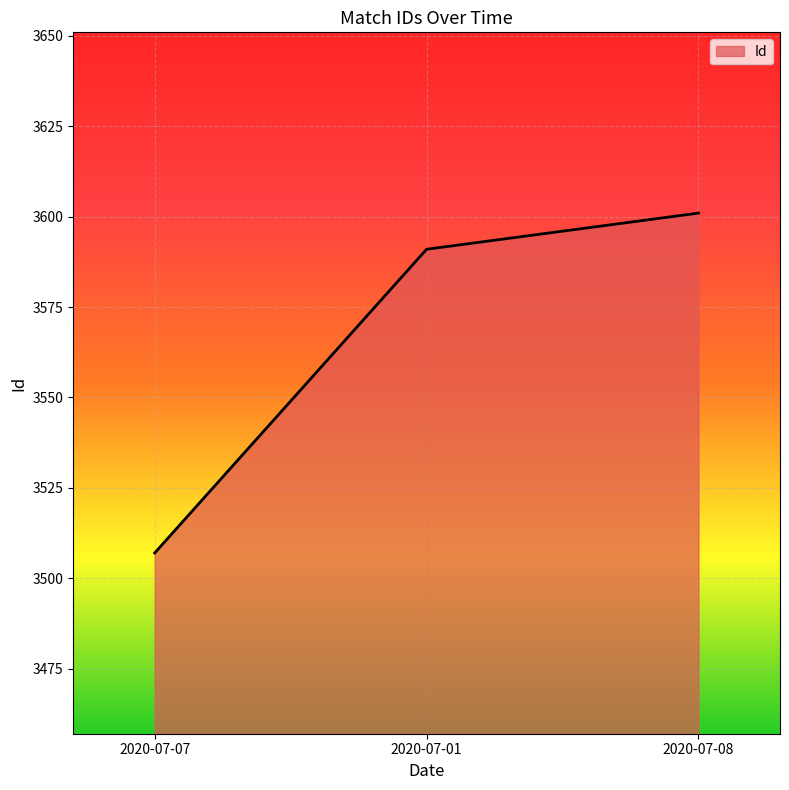

At which label is the value closest to 3554?

2020-07-01